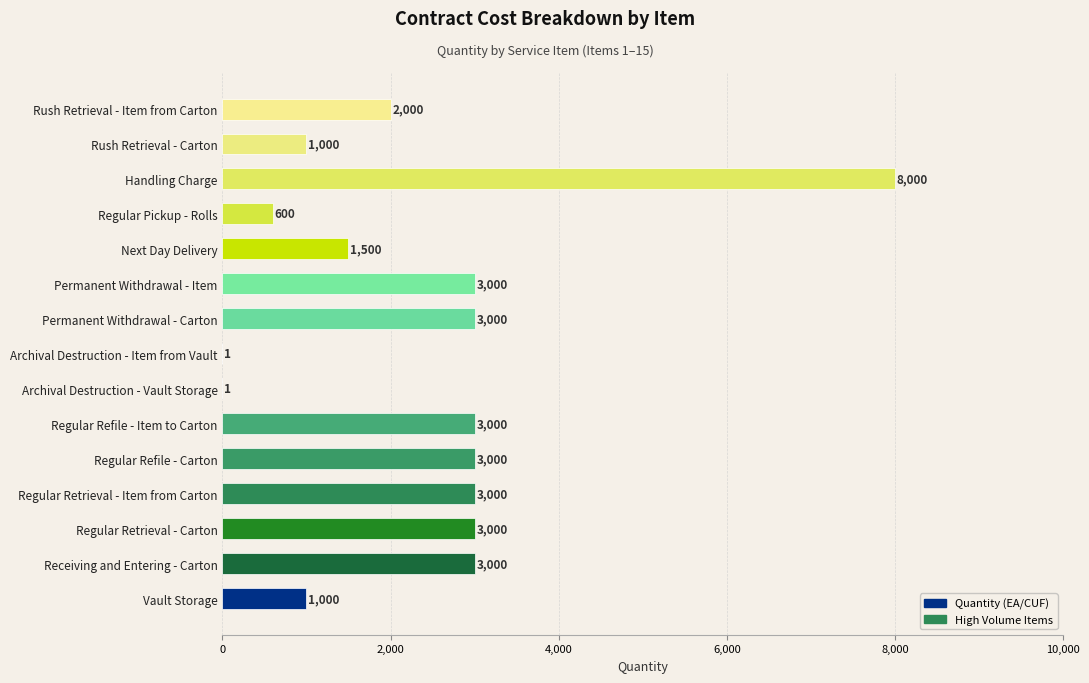

What is the greatest value displayed?

8000